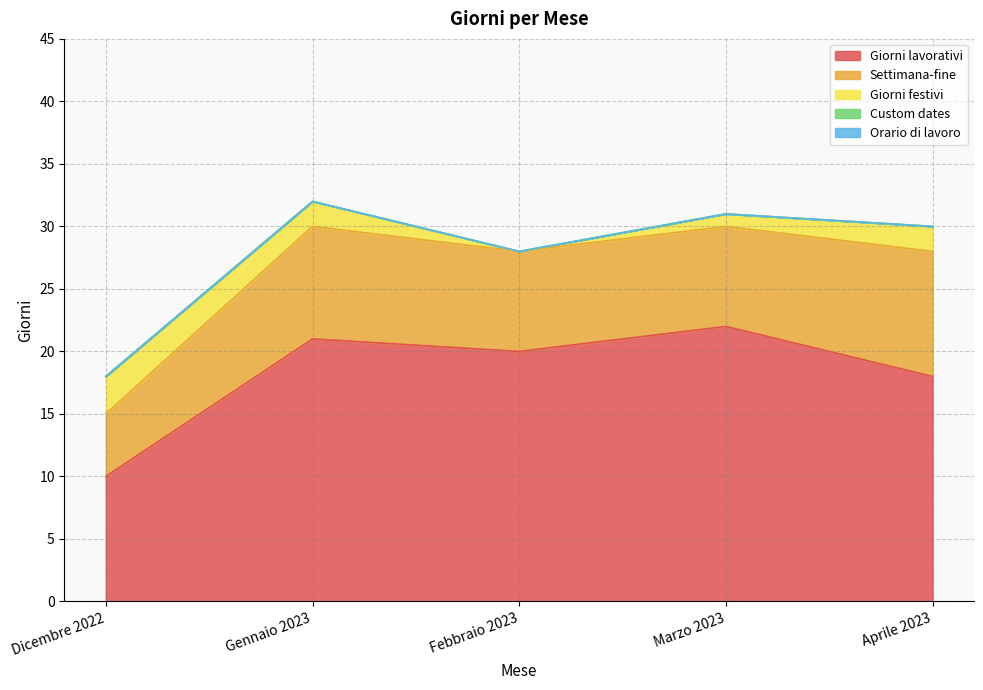

True or false: Giorni festivi and Custom dates cross at least once.

False